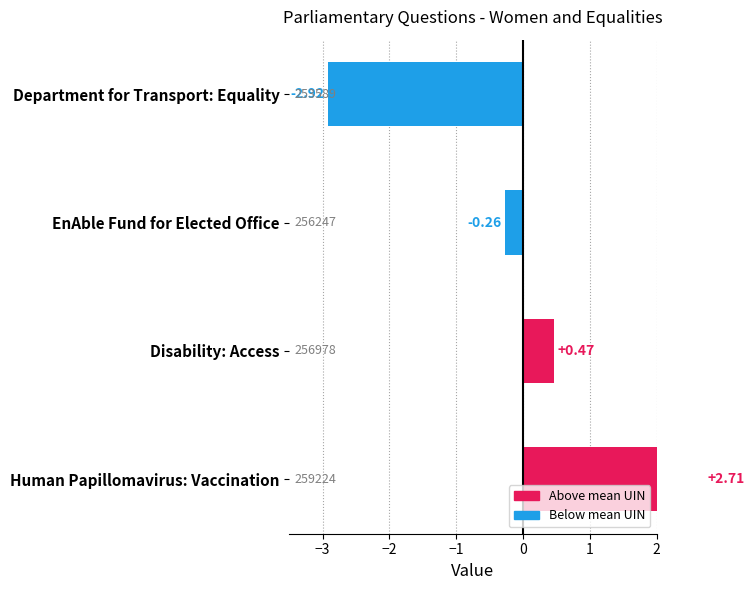

How many data points does each series have?

4